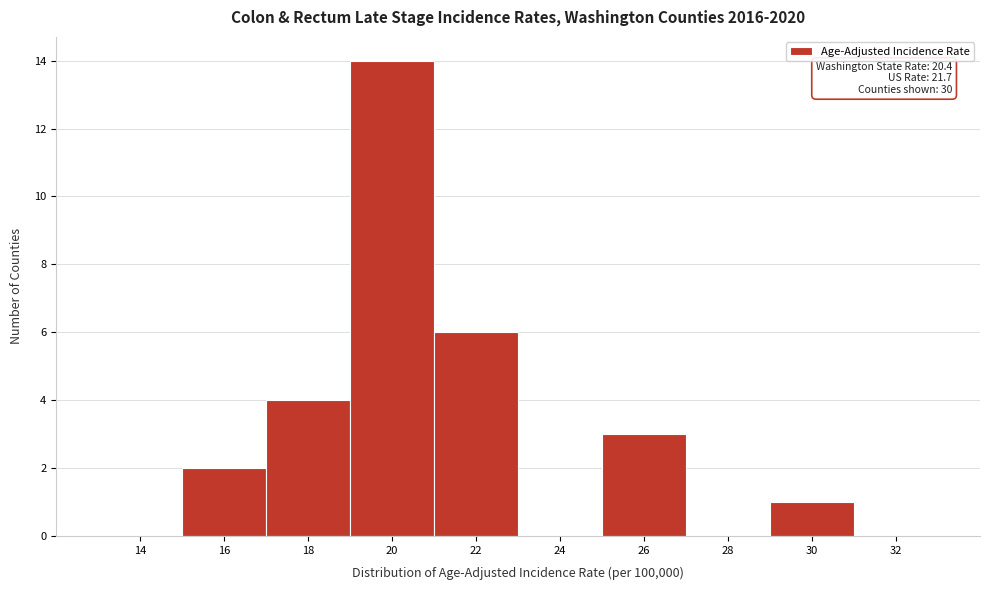

Reading left to right, extract all data points from this chart.

14=0	16=2	18=4	20=14	22=6	24=0	26=3	28=0	30=1	32=0